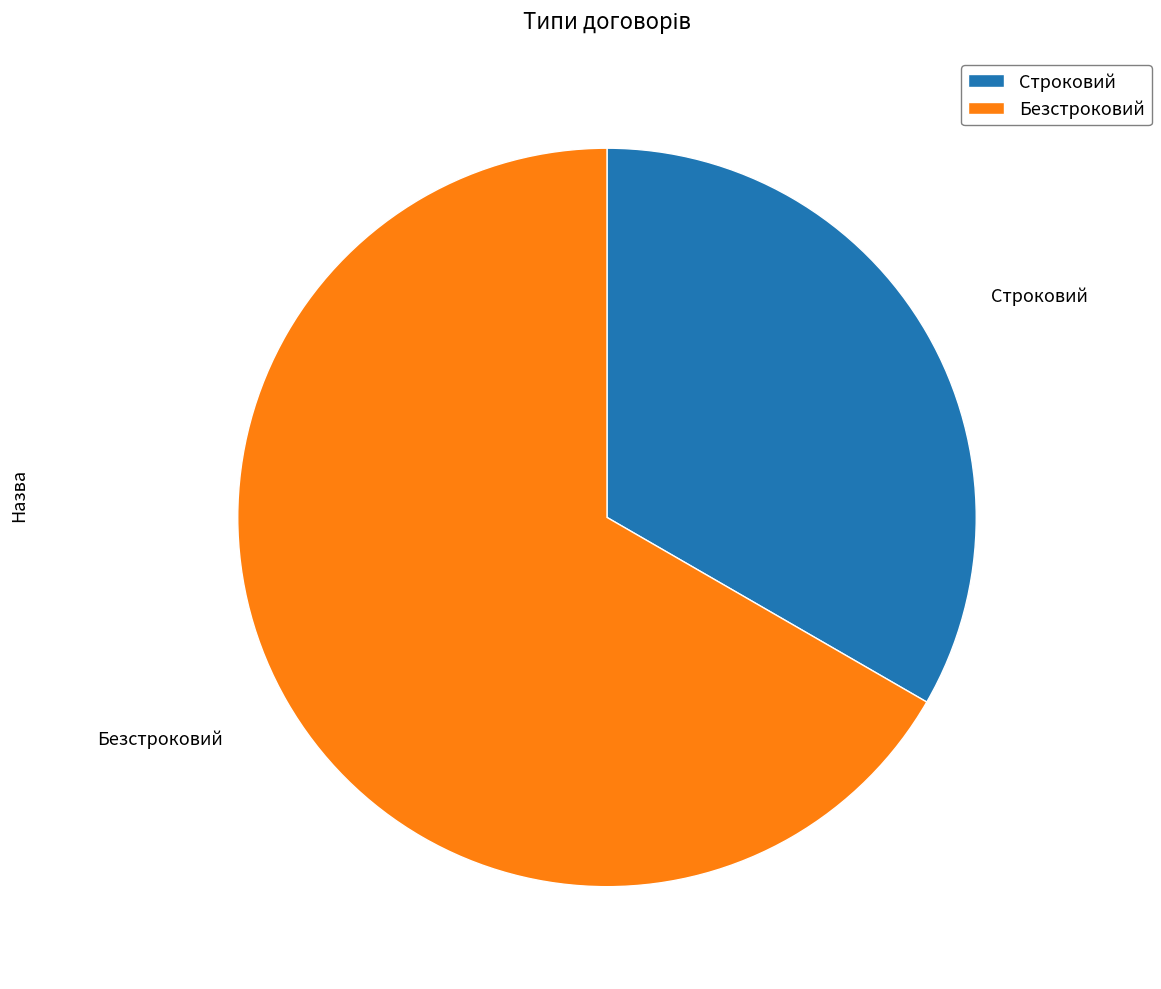

Is there a majority slice in this chart?

Yes